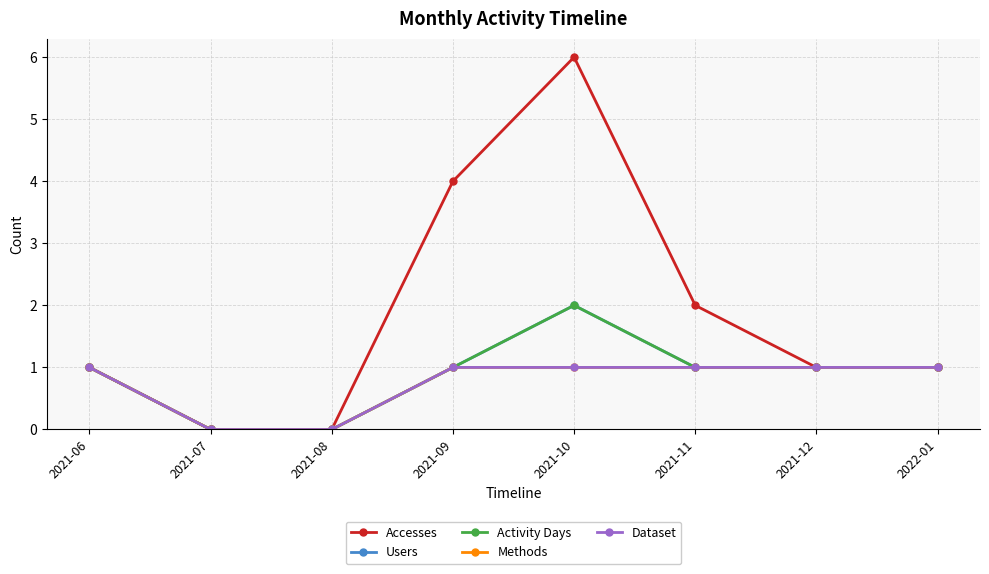

Is this an area chart (filled region under the line)?

No